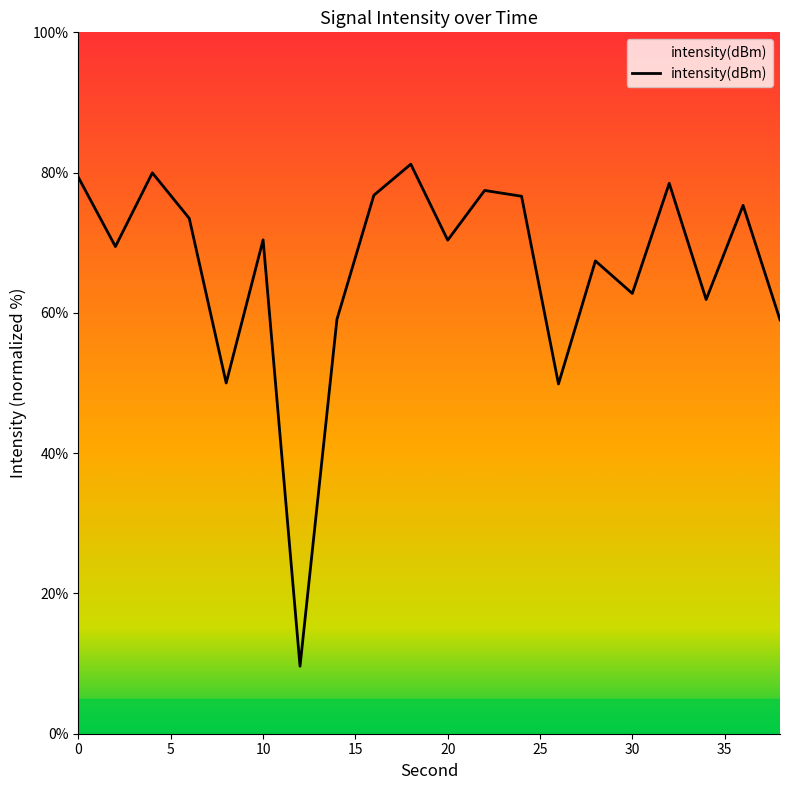

List the labels in order of value, largest first.

18, 4, 0, 32, 22, 16, 24, 36, 6, 10, 20, 2, 28, 30, 34, 14, 38, 8, 26, 12